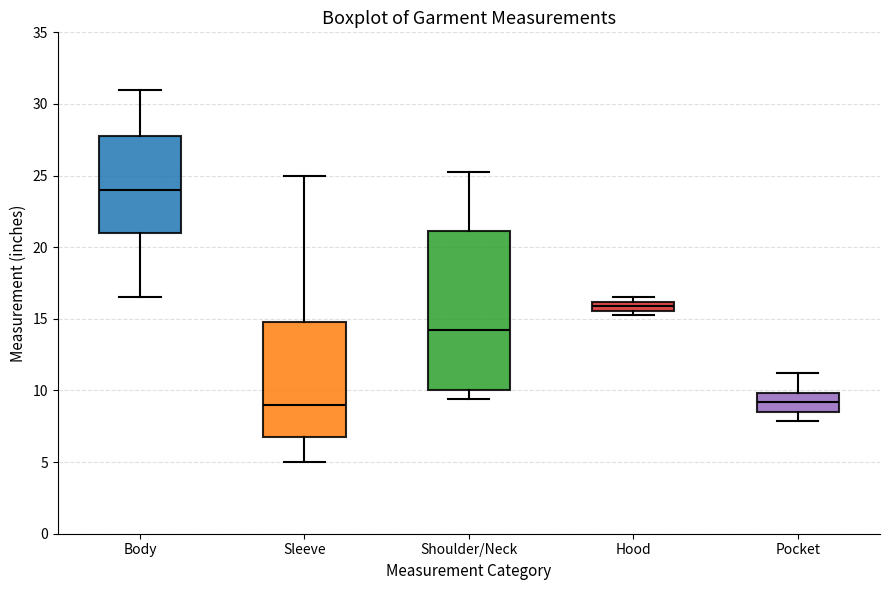

Comparing the boxes themselves (not the whiskers), which one is the tallest?

Shoulder/Neck